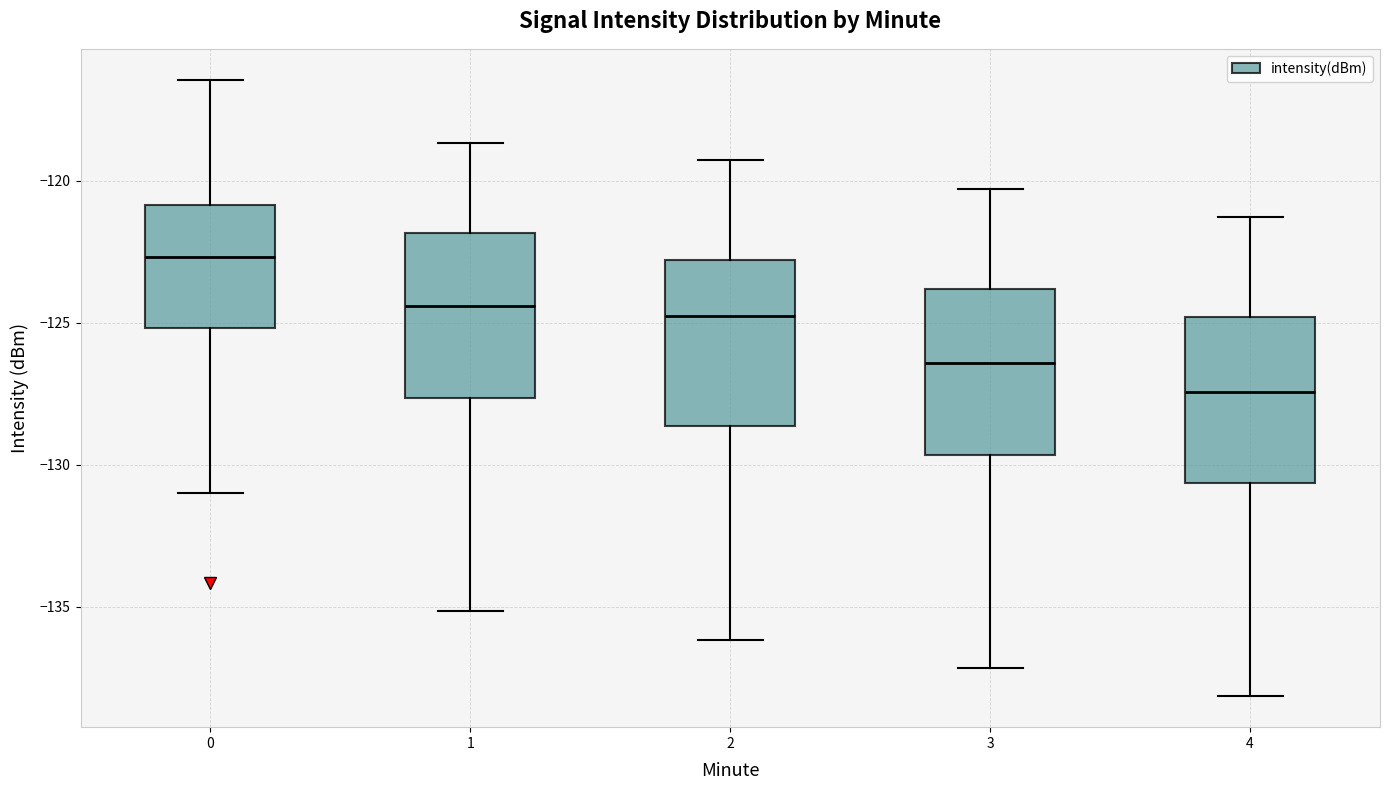

Where is the lower edge of the box at x = 4 on the y-axis? The values are not printed on the chart, so give them approximately, as read against the axis.

-130.5